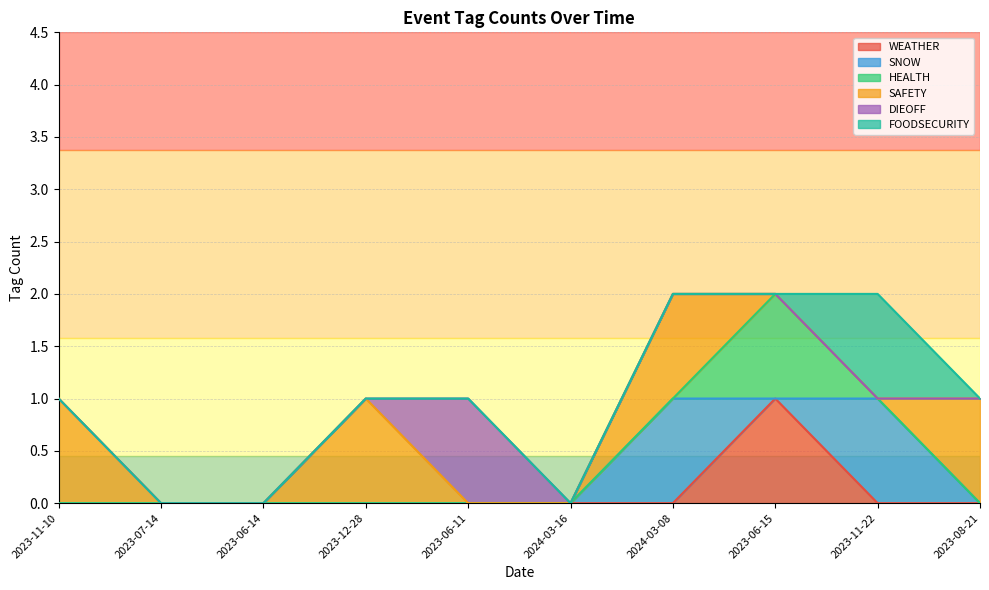

The value of HEALTH at 2023-07-14 is 0. True or false?

True